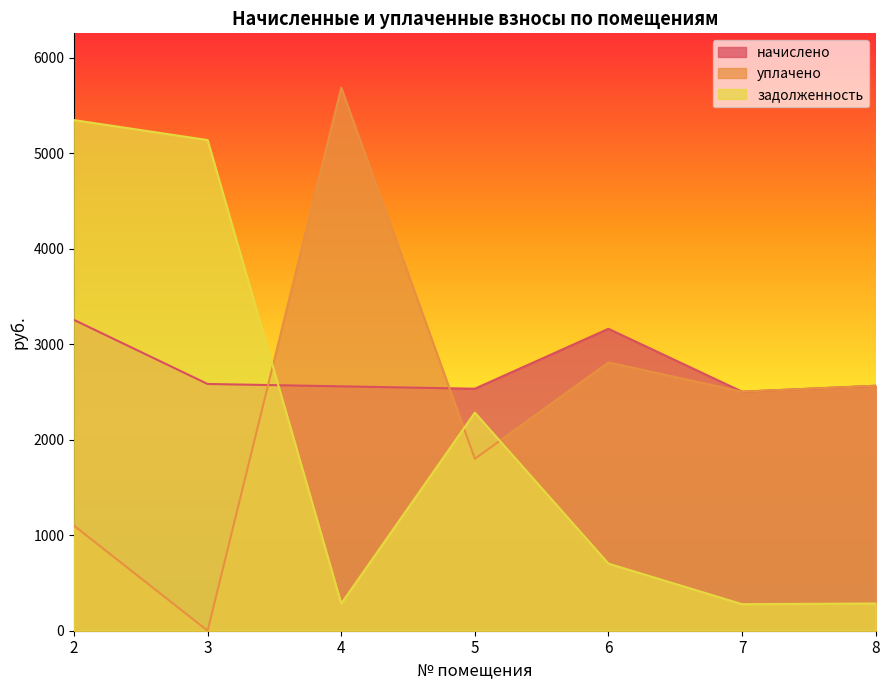

Count the number of data series in this chart.

3